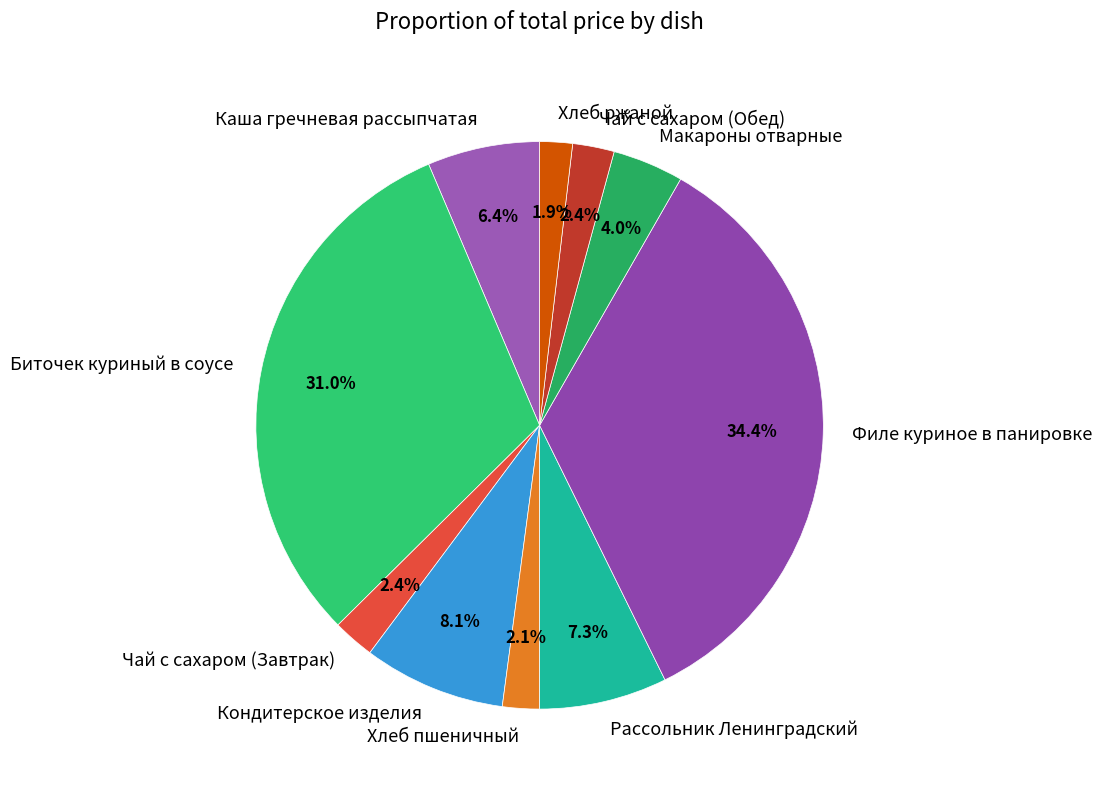

Is there any slice that represents more than half of the pie?

No